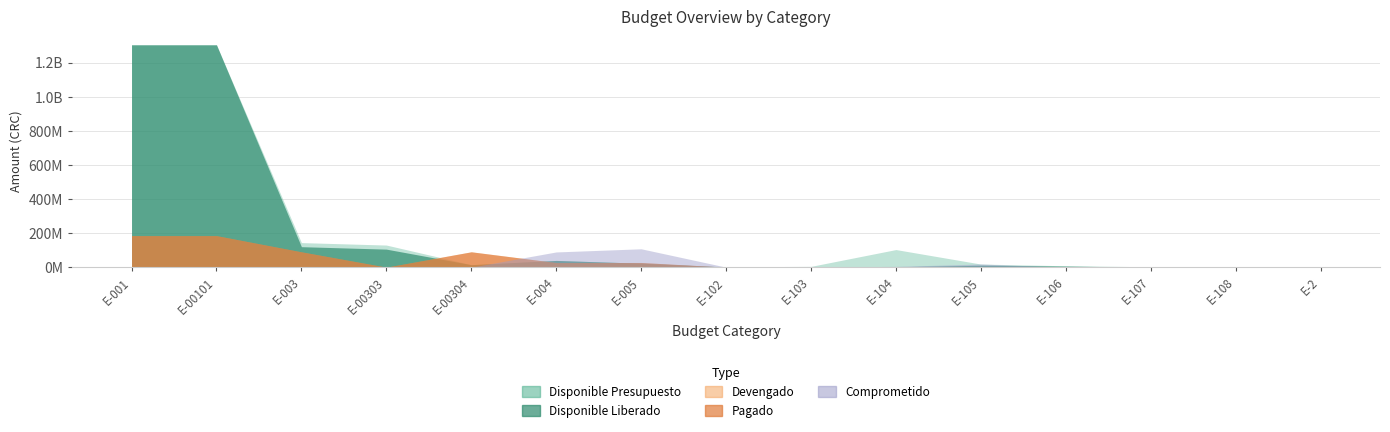

True or false: Disponible Presupuesto has a value of 5566176.5 at E-2.

False